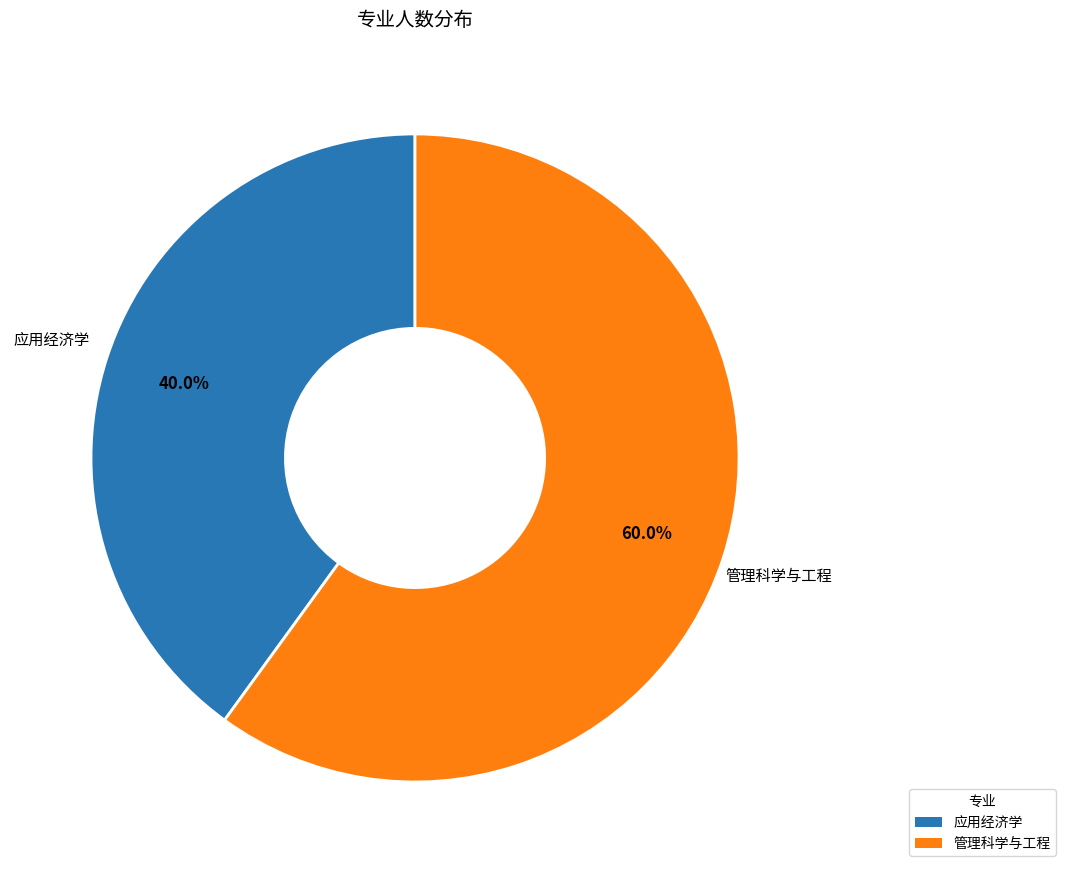

Does 应用经济学 represent more than half of the total?

No